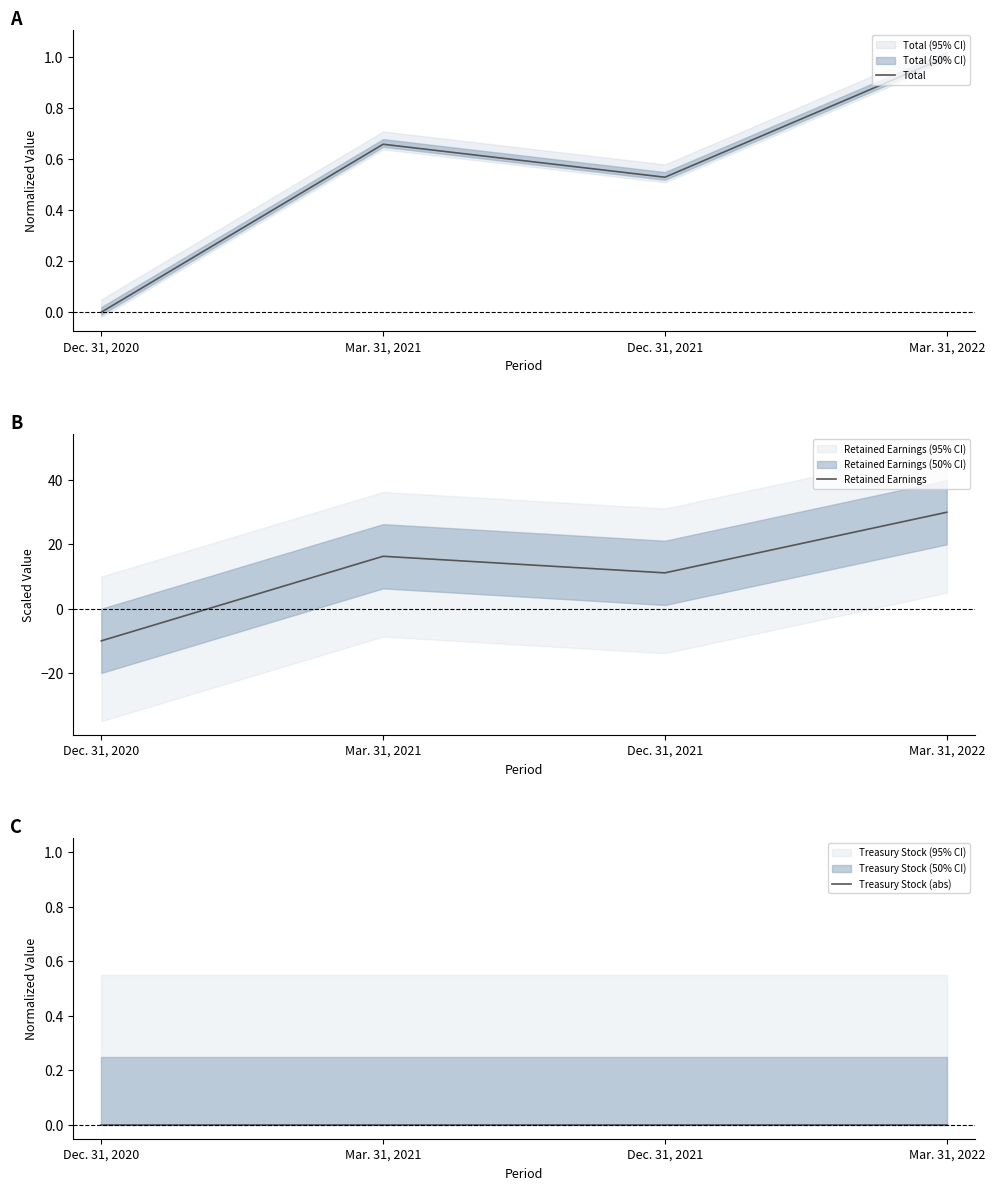

What position from the left is Mar. 31, 2022?

4